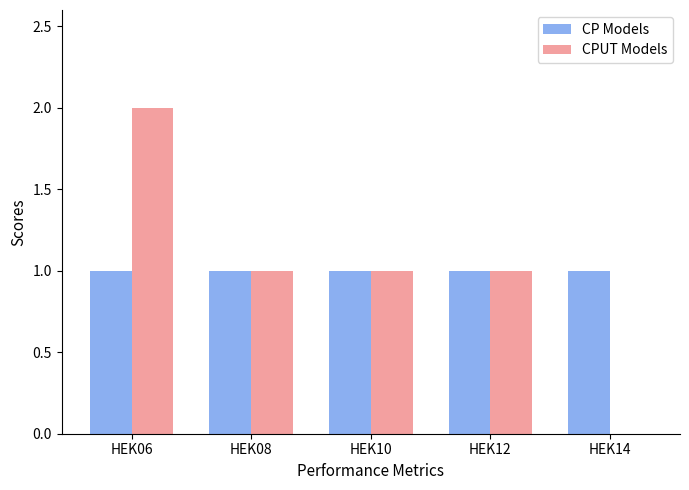

Between HEK06 and HEK10, which series saw the biggest shift?

CPUT Models